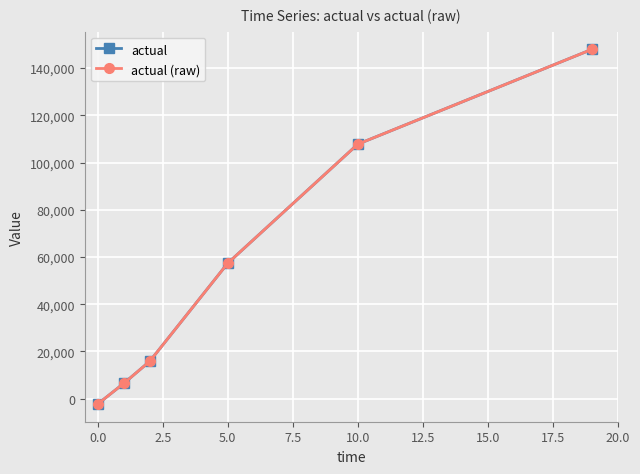

What is the value of the actual (raw) point at the 4th from the left?

57379.8